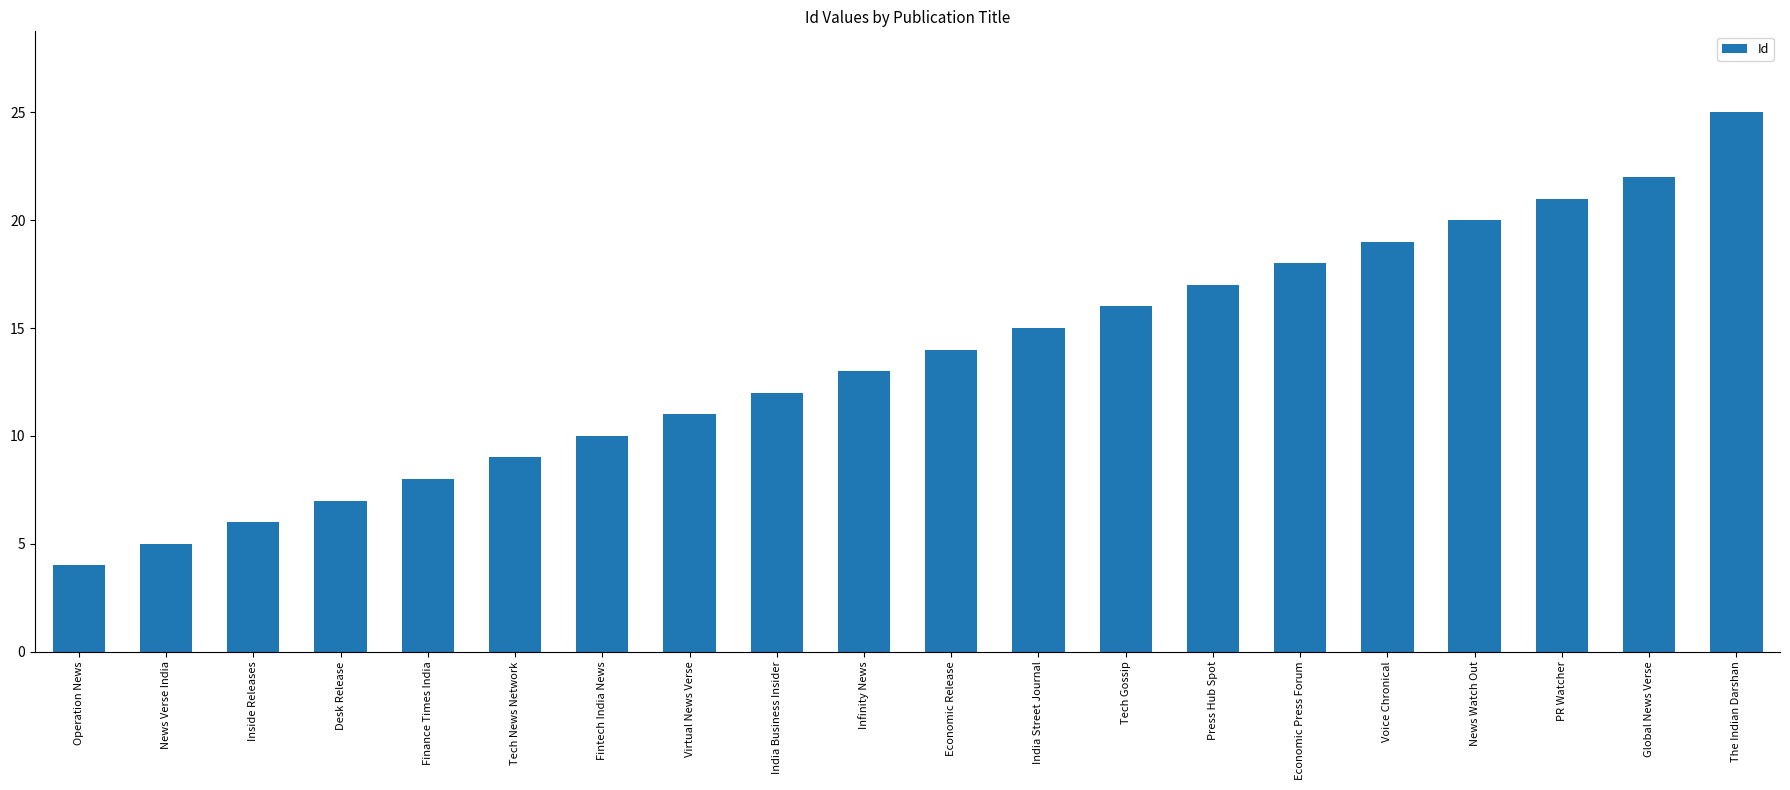

How many distinct data groups are displayed?

1